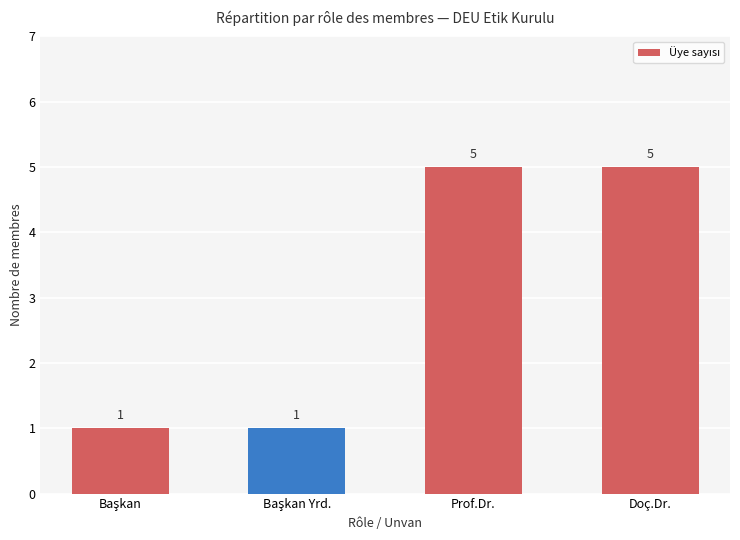

What is the label of the 4th bar from the left?

Doç.Dr.